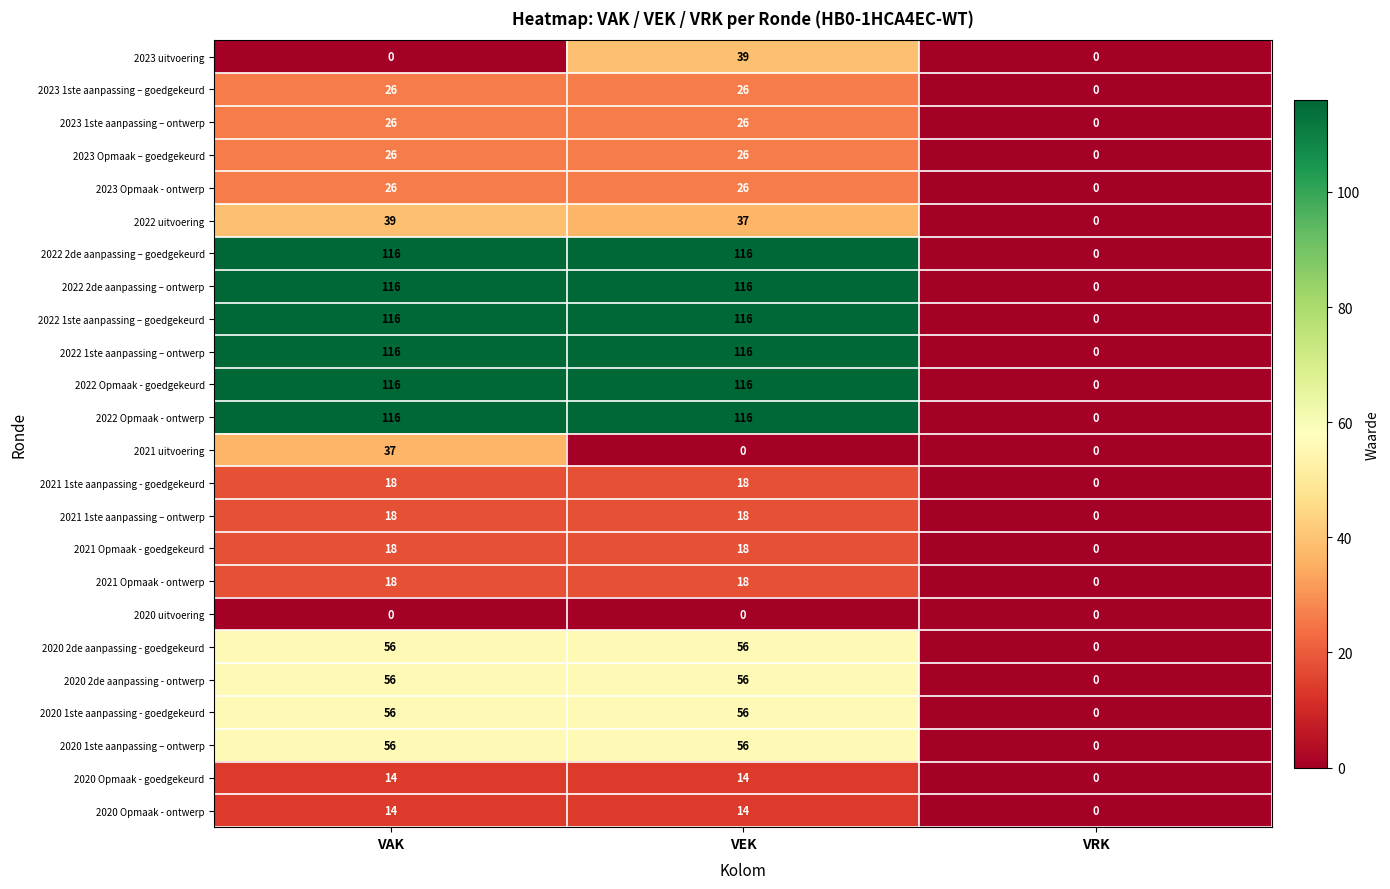

What is the total value across all series at VAK?

1200